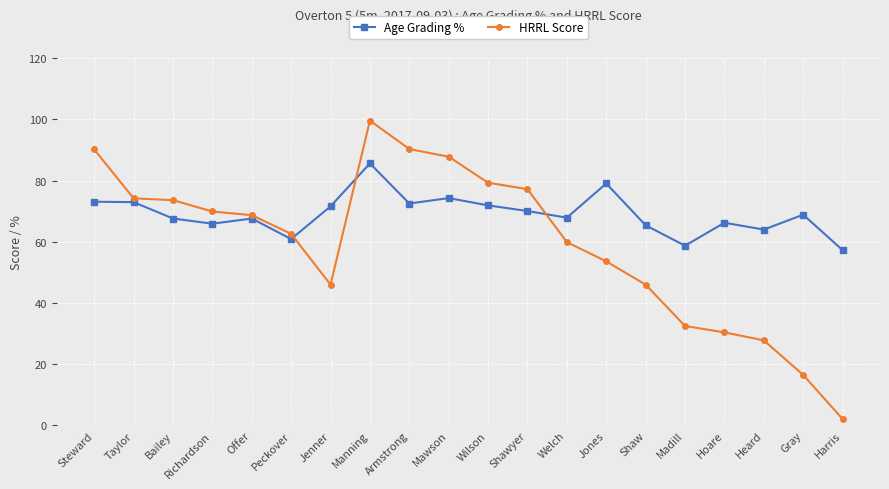

List the series in order of their peak value, highest first.

HRRL Score, Age Grading %